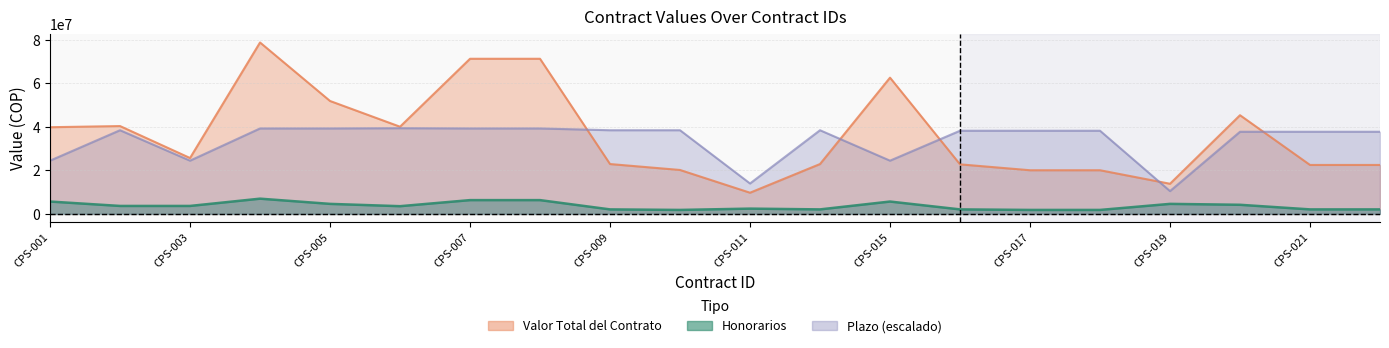

What is the sum of the Plazo (días) values at CPS-009 and CPS-020?

76231222.9